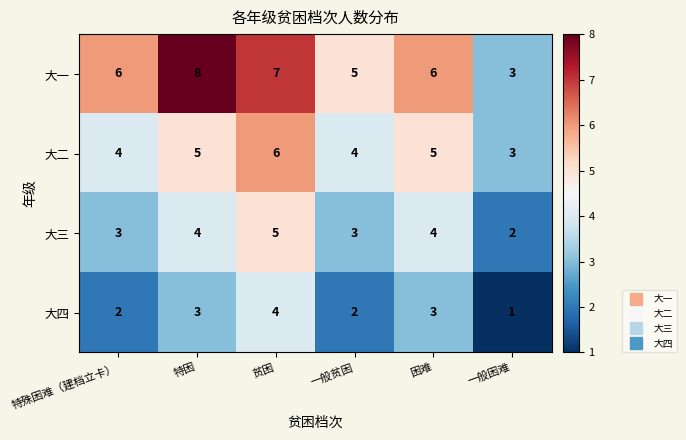

Which label corresponds to the smallest value in the chart?

一般困难